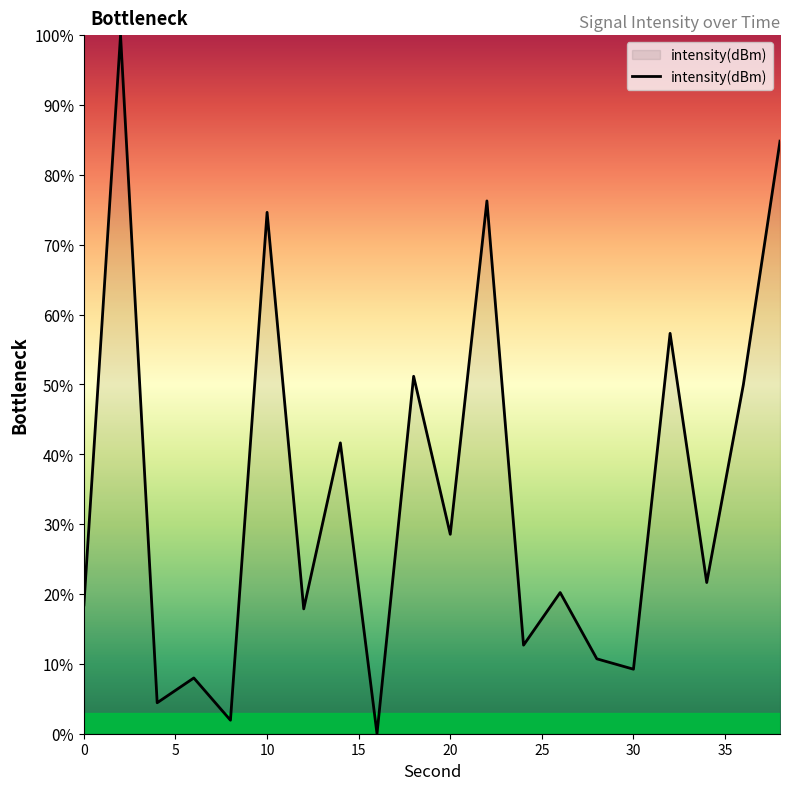

Reading right to left, extract all data points from this chart.

84.8	50.0	21.6	57.3	9.2	10.7	20.2	12.7	76.3	28.5	51.2	0.0	41.6	17.9	74.6	1.9	8.0	4.4	100.0	18.4